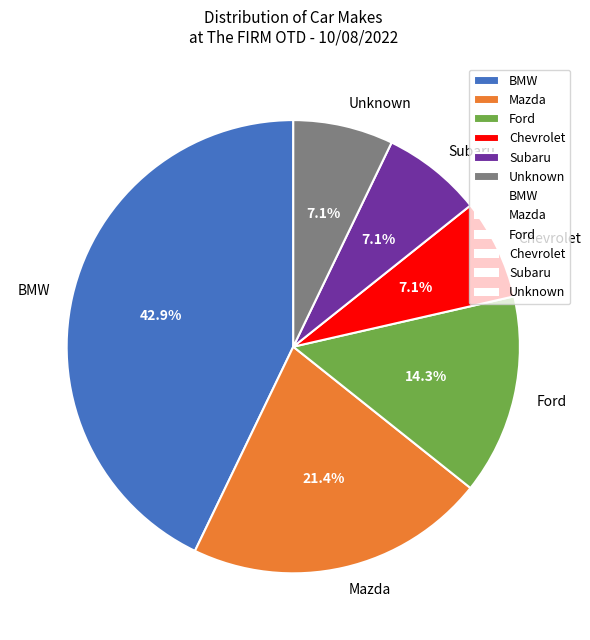

How many slices are in this pie chart?

6